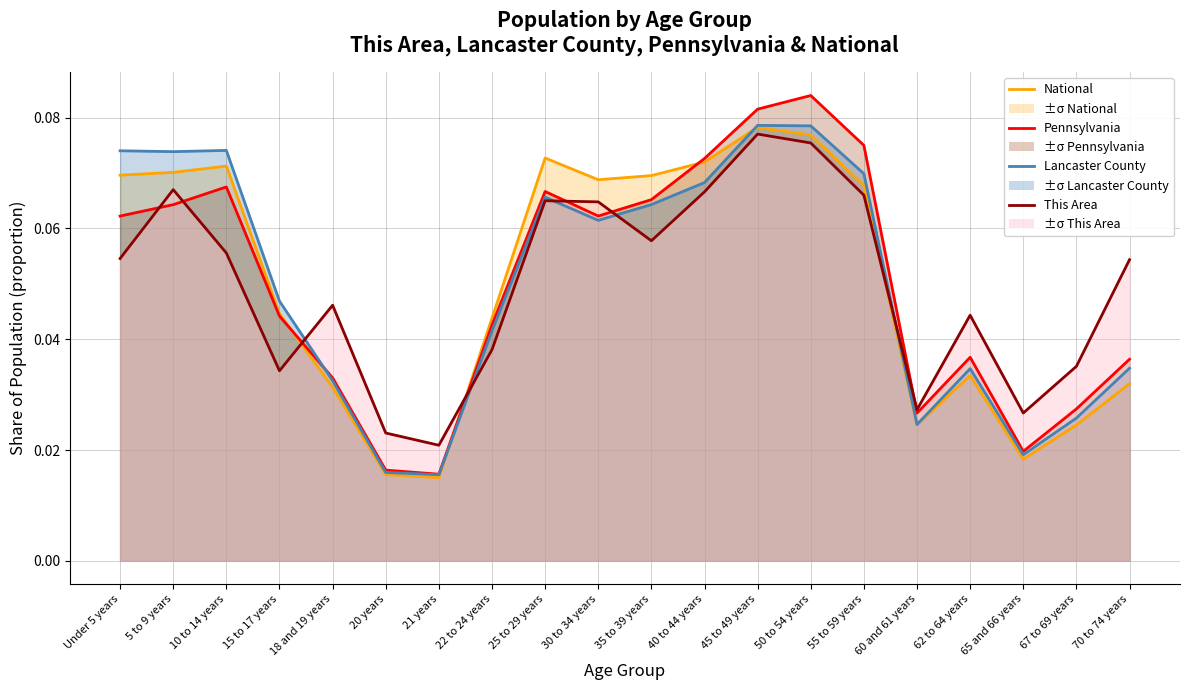

The value of National at 40 to 44 years is 0.1. True or false?

True